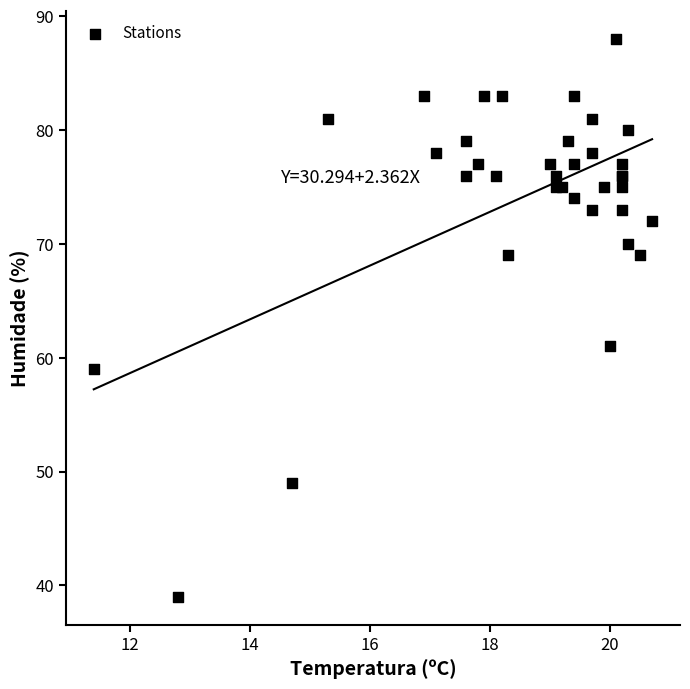

What Y value in the scatter plot is closest to 63?

61